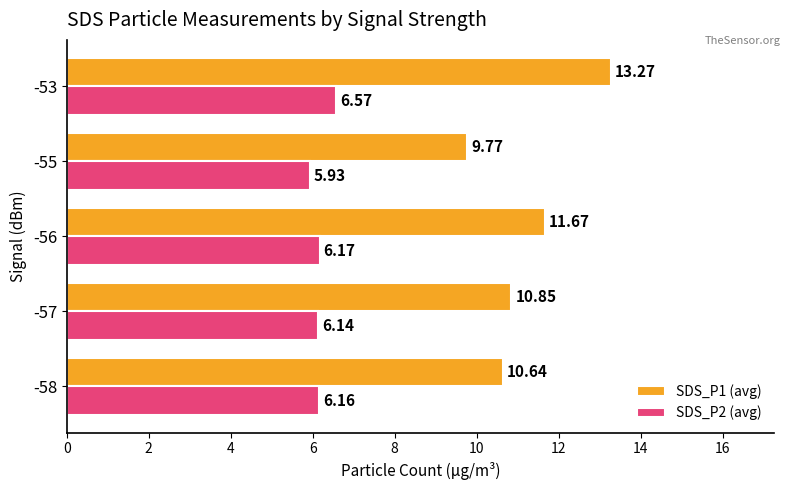

At which category is the sum across all series the highest?

-53